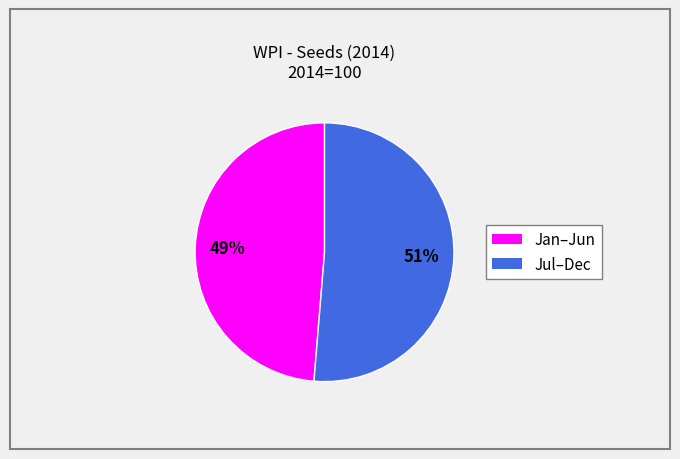

Is there a majority slice in this chart?

Yes